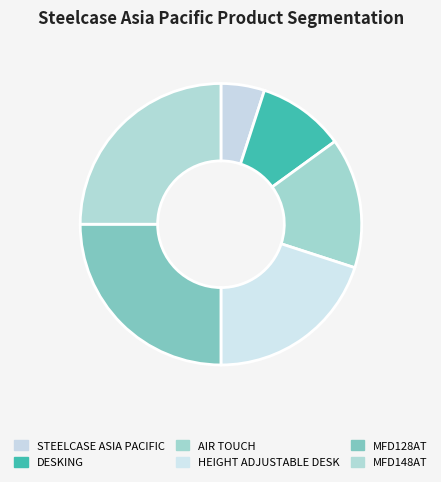

Does MFD128AT account for over 50% of the chart?

No